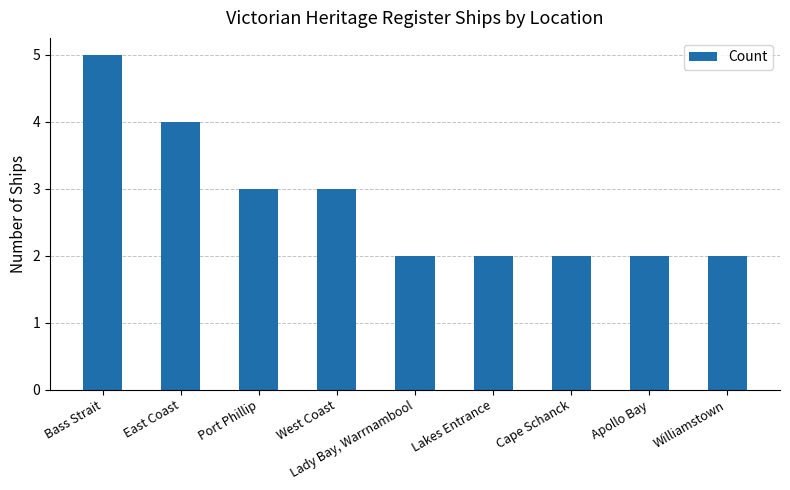

What is the label of the 2nd bar from the right?

Apollo Bay